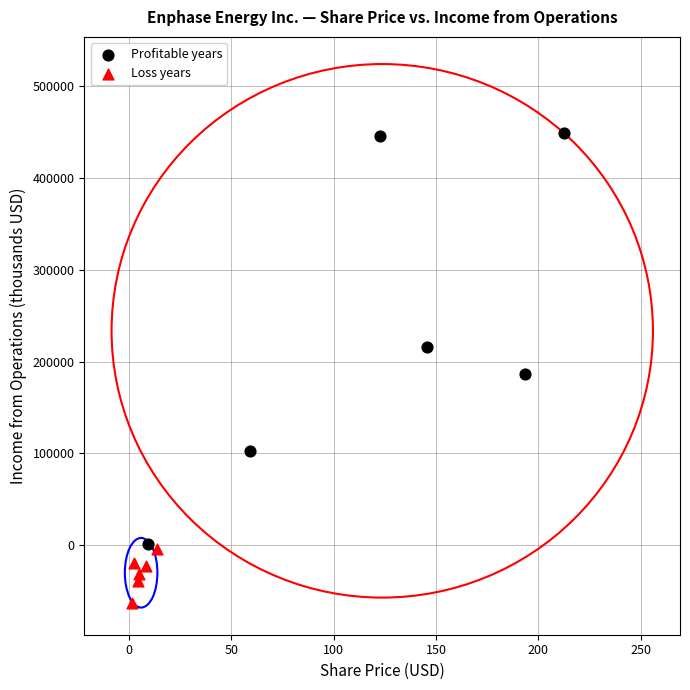

Which series has the widest spread of Y values?

Profitable years